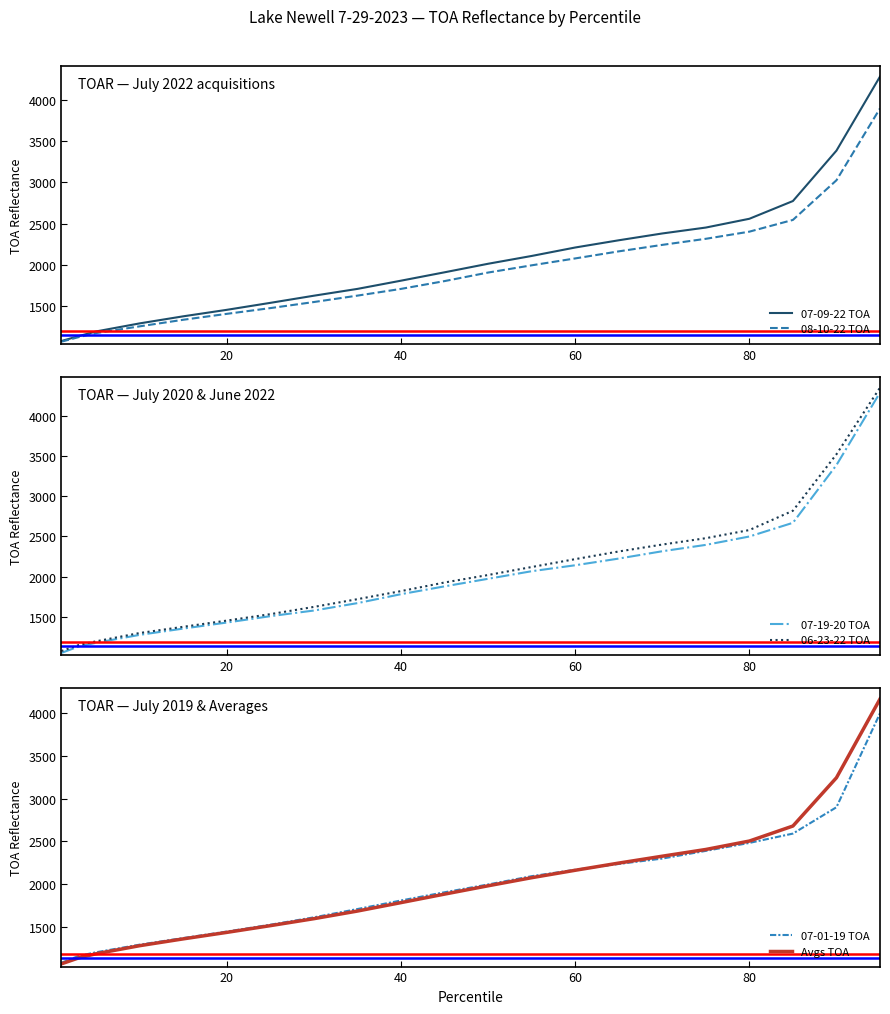

List the series in order of their peak value, highest first.

06-23-22 TOA, 07-09-22 TOA, 07-19-20 TOA, Avgs TOA, 07-01-19 TOA, 08-10-22 TOA